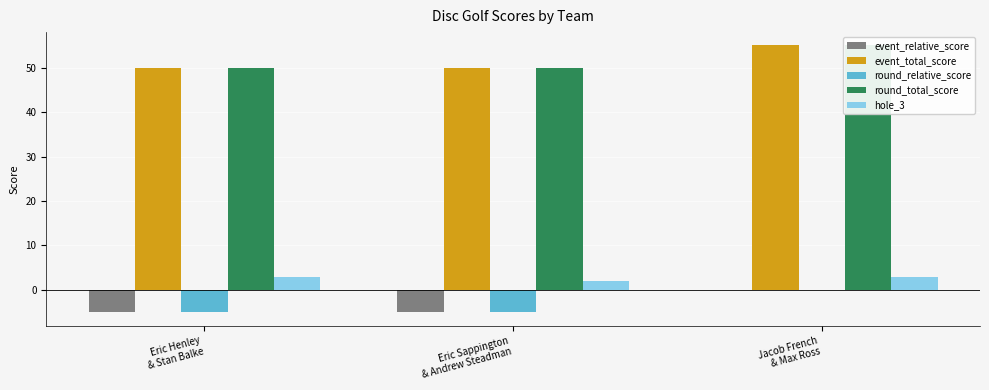

What is the difference between the highest and lowest values at Eric Sappington
& Andrew Steadman?

55